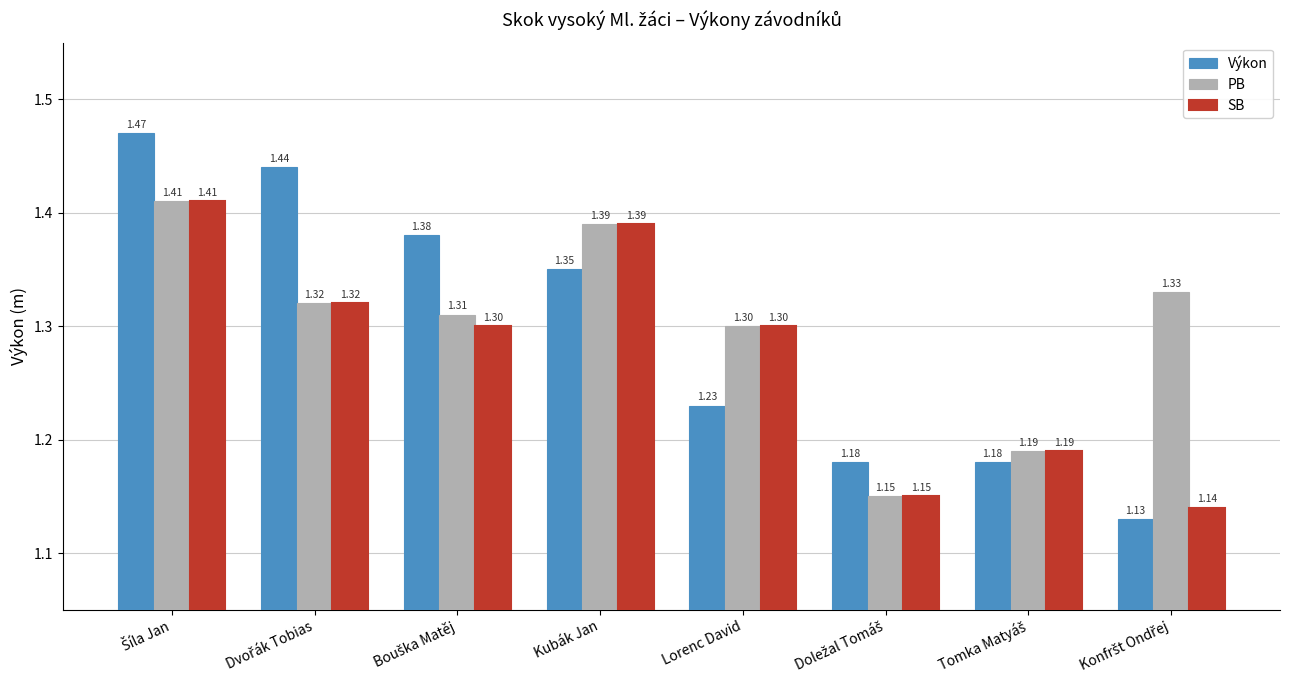

At how many categories does at least one series exceed 1?

8